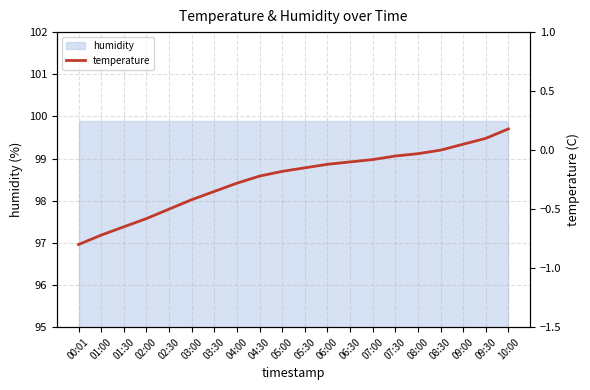

Is it true that the value at 05:30 is -0.1?

False